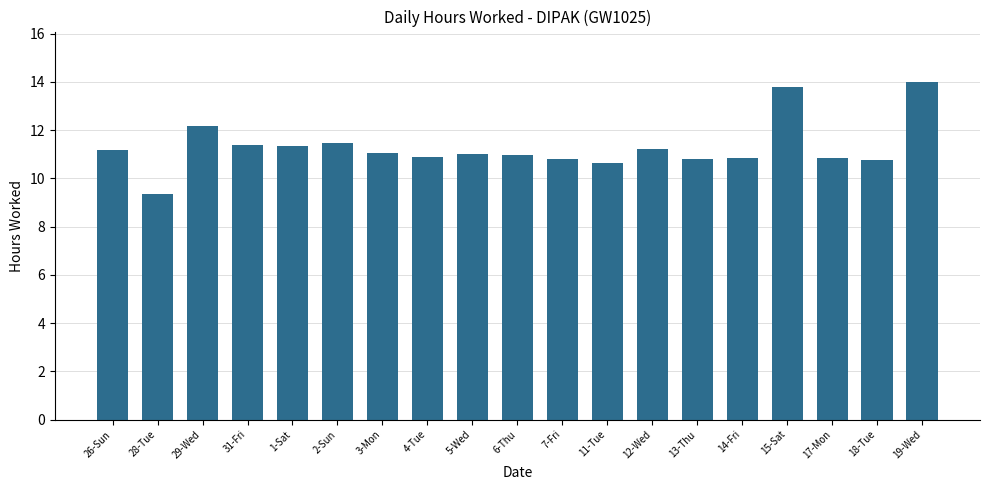

What is the greatest value displayed?

14.0